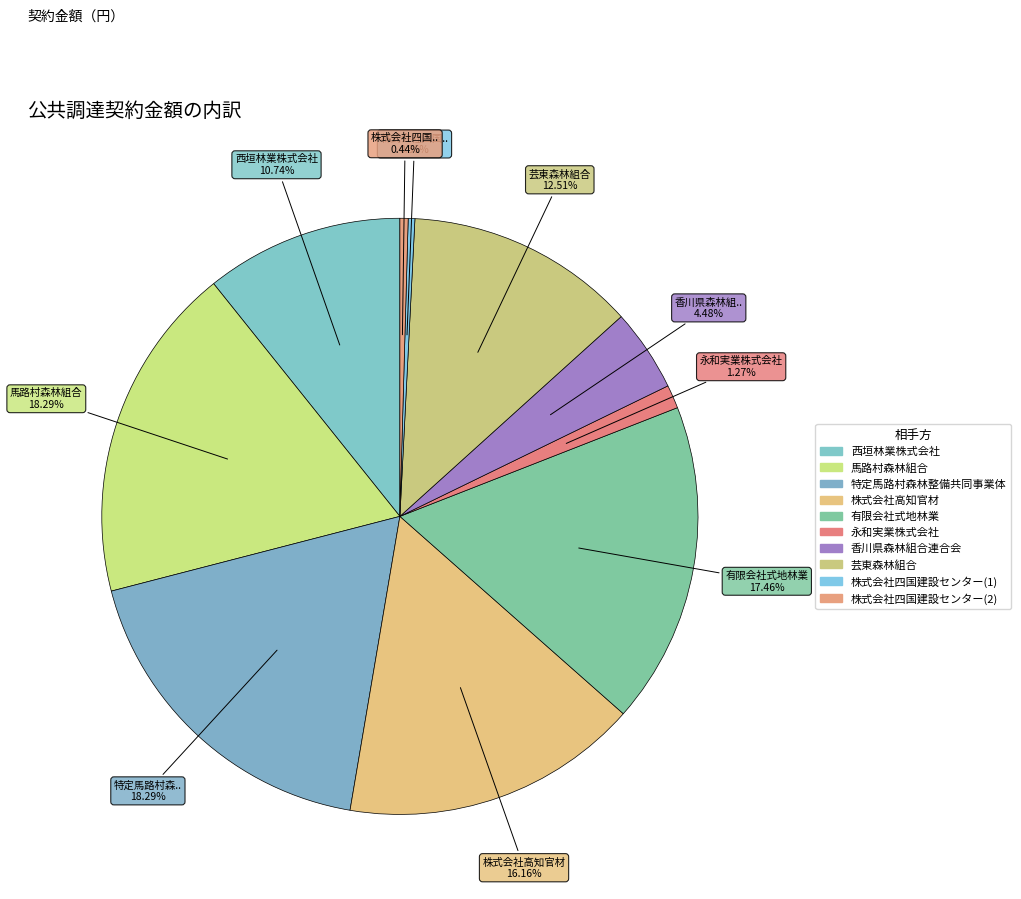

The 株式会社四国建設センター(2) slice represents 0% of the pie. True or false?

True